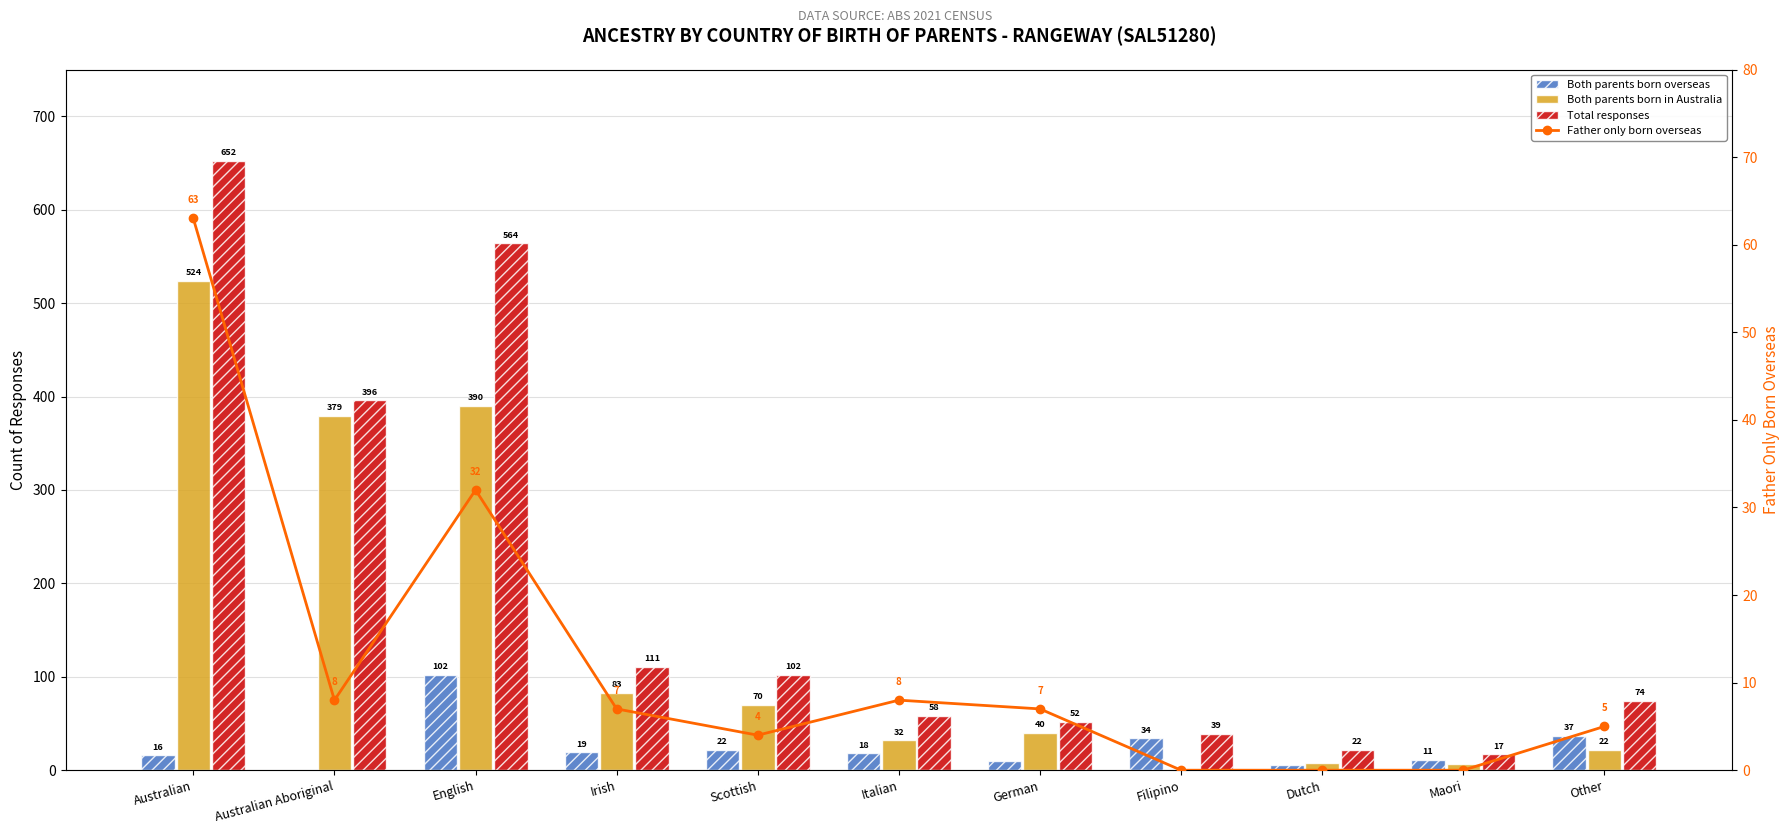

What is the average value of the Father only born overseas series?

12